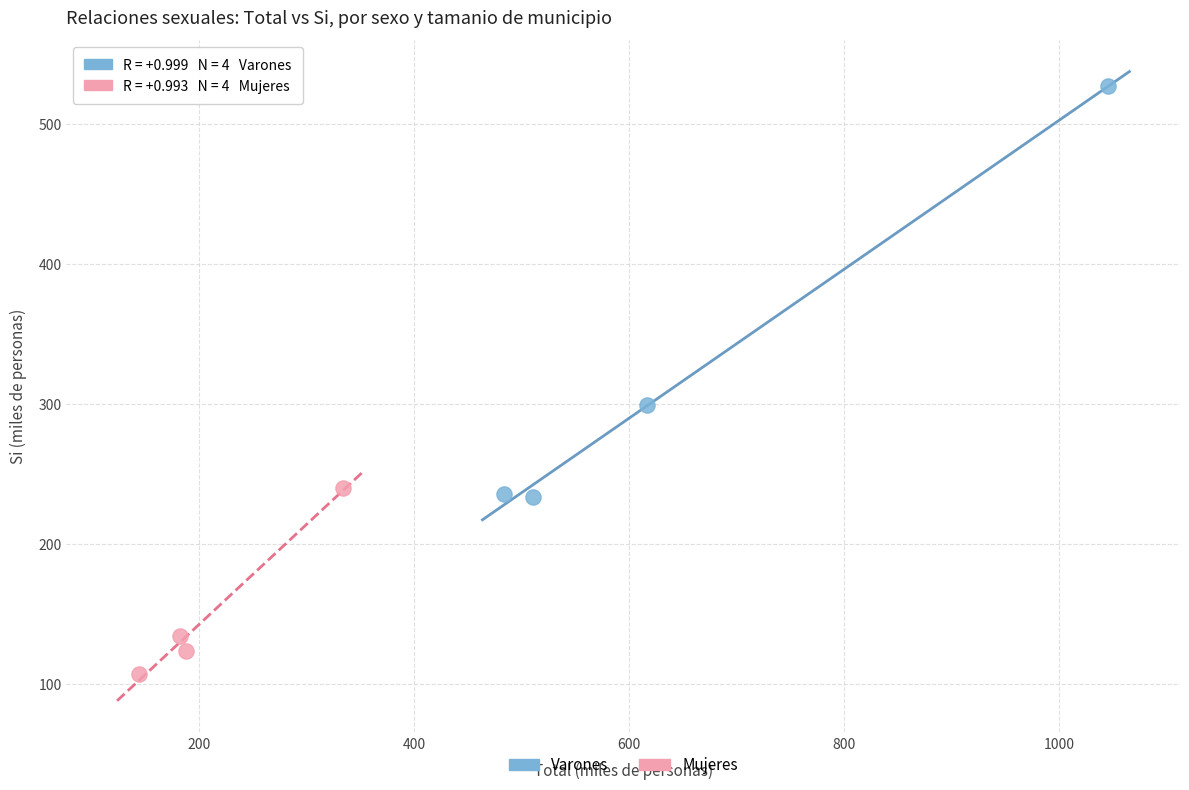

Which series contains the highest Y value?

Varones